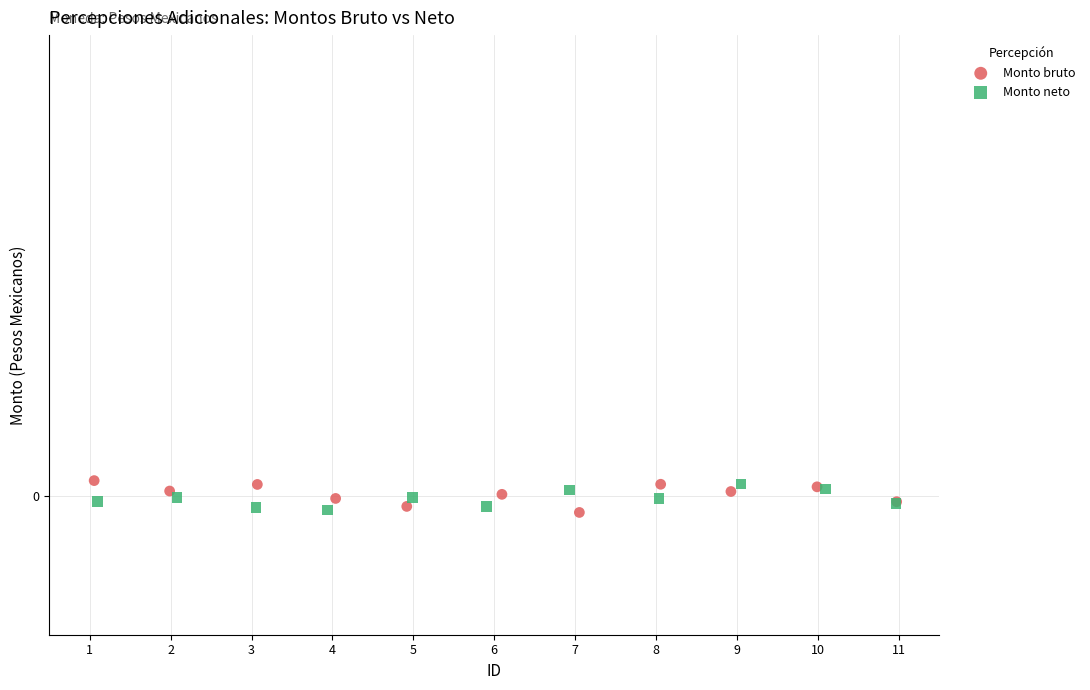

What are all the series names shown in the legend?

Monto bruto, Monto neto